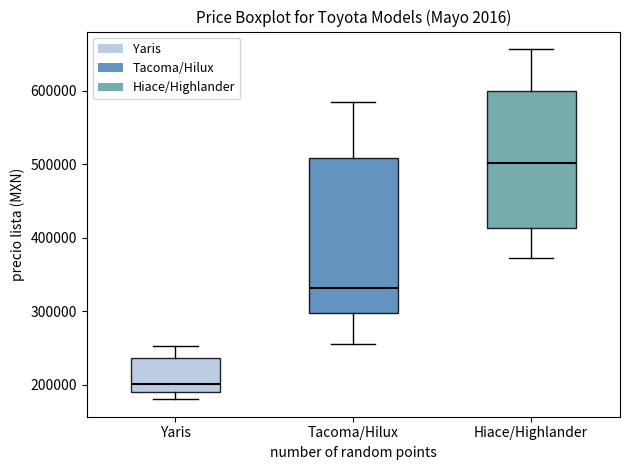

Comparing the boxes themselves (not the whiskers), which one is the tallest?

Tacoma/Hilux